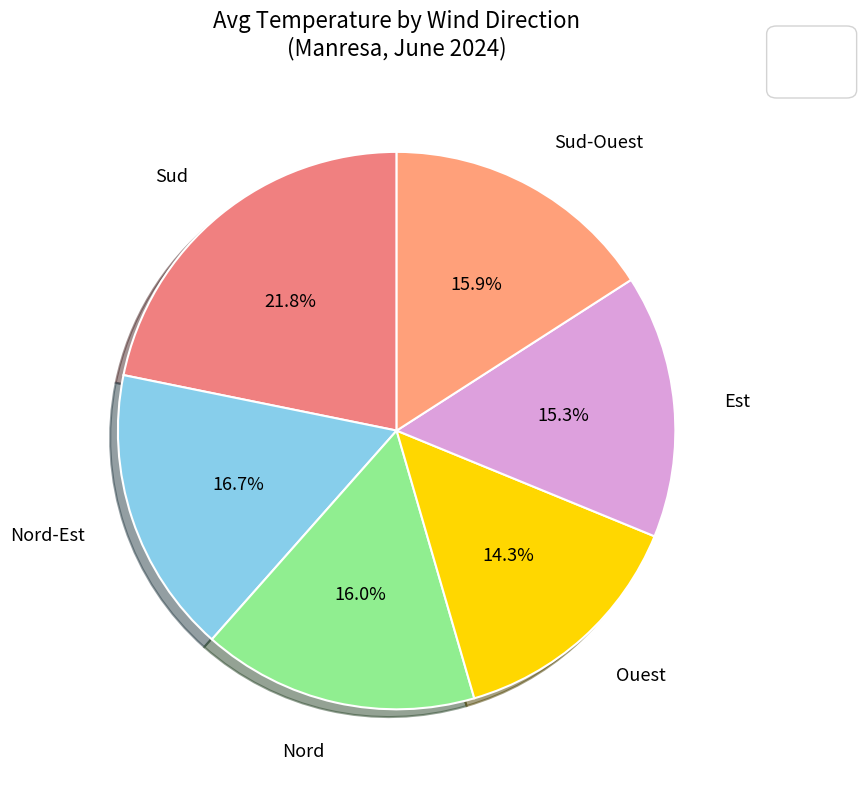

To the nearest percent, what is the combined percentage of Est and Nord-Est?

32%